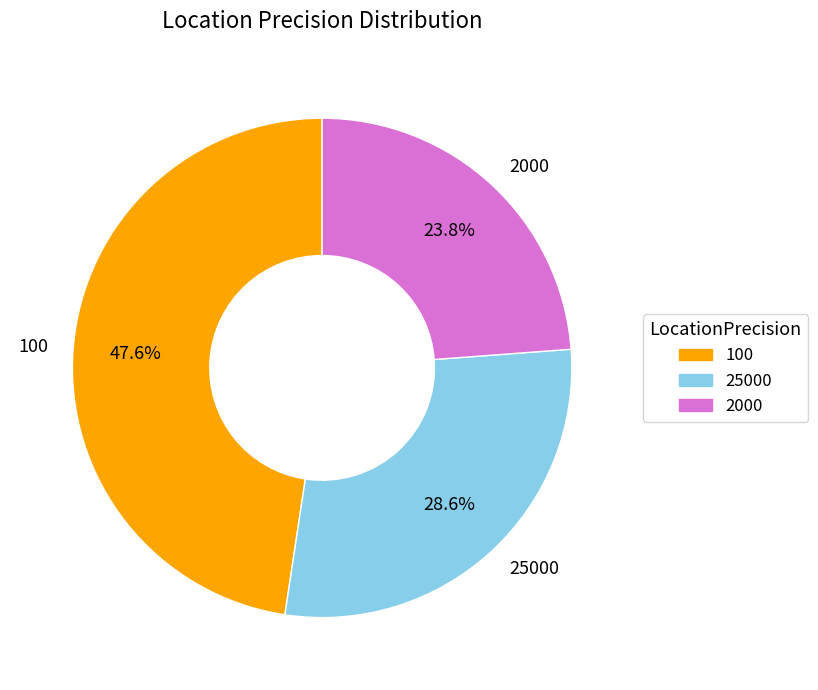

The 25000 slice represents 34% of the pie. True or false?

False